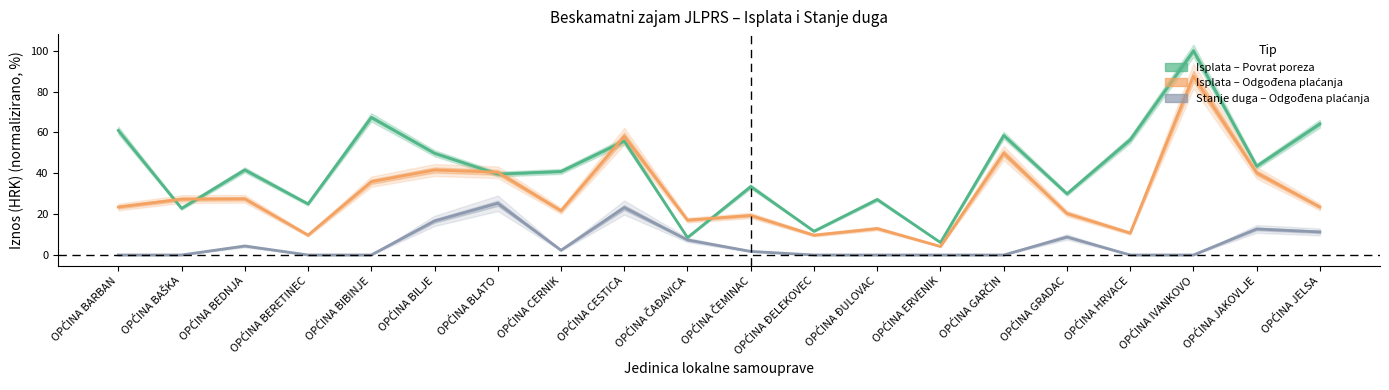

Is it true that Ukupno isplata zajma (Povrat poreza) equals 25.0 at OPĆINA CESTICA?

False